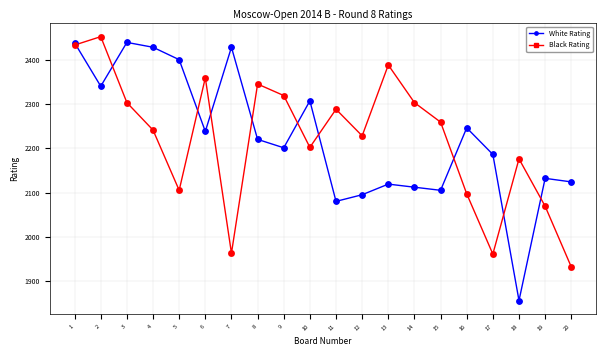

Which series has the widest spread of values?

White Rating